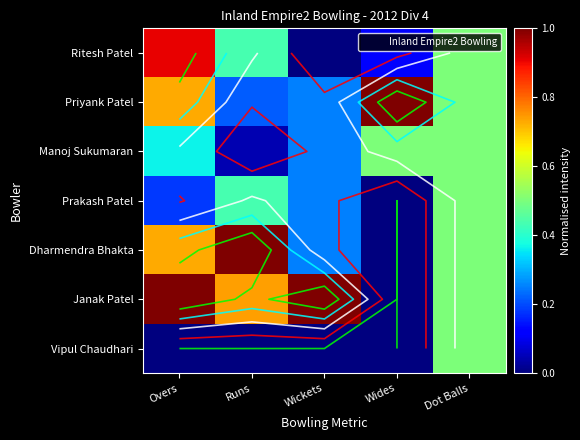

True or false: Ritesh Patel has a value of -0.6 at Wickets.

False